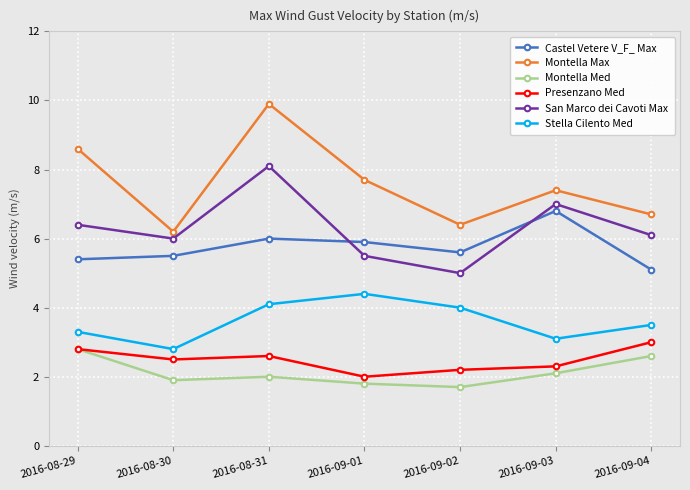

What is the sum of the Montella Med values at 2016-09-02 and 2016-09-03?

3.8